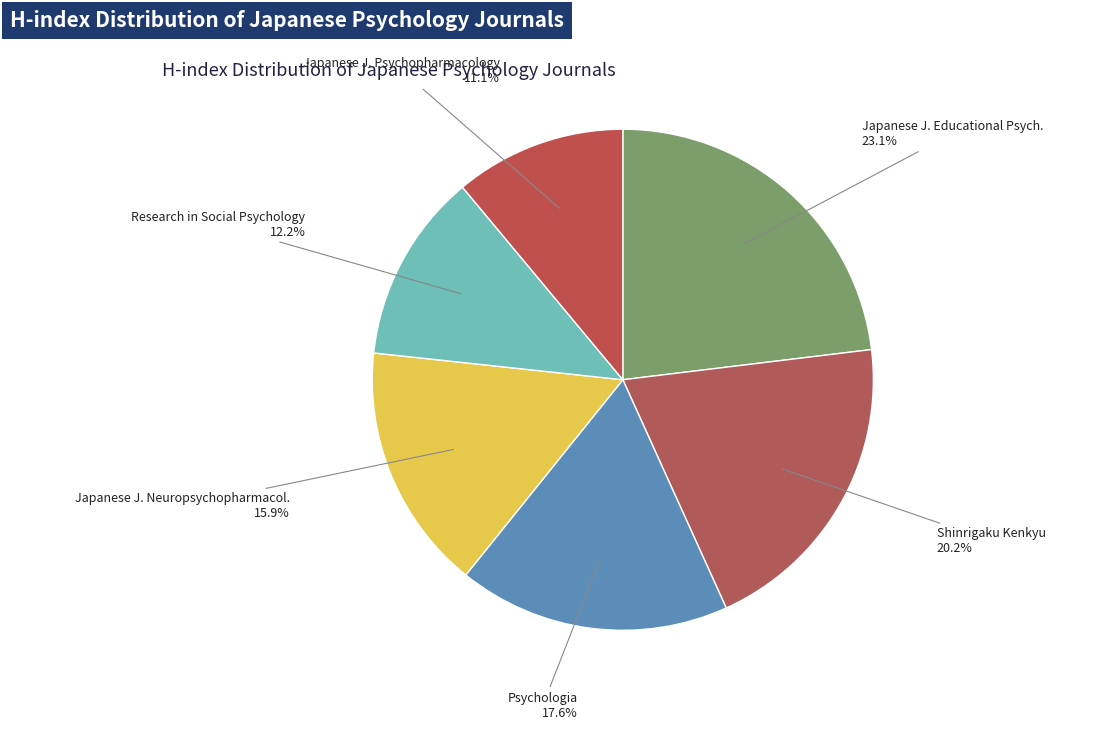

What percentage is NOT represented by Japanese J. Educational Psych.?

76.9%